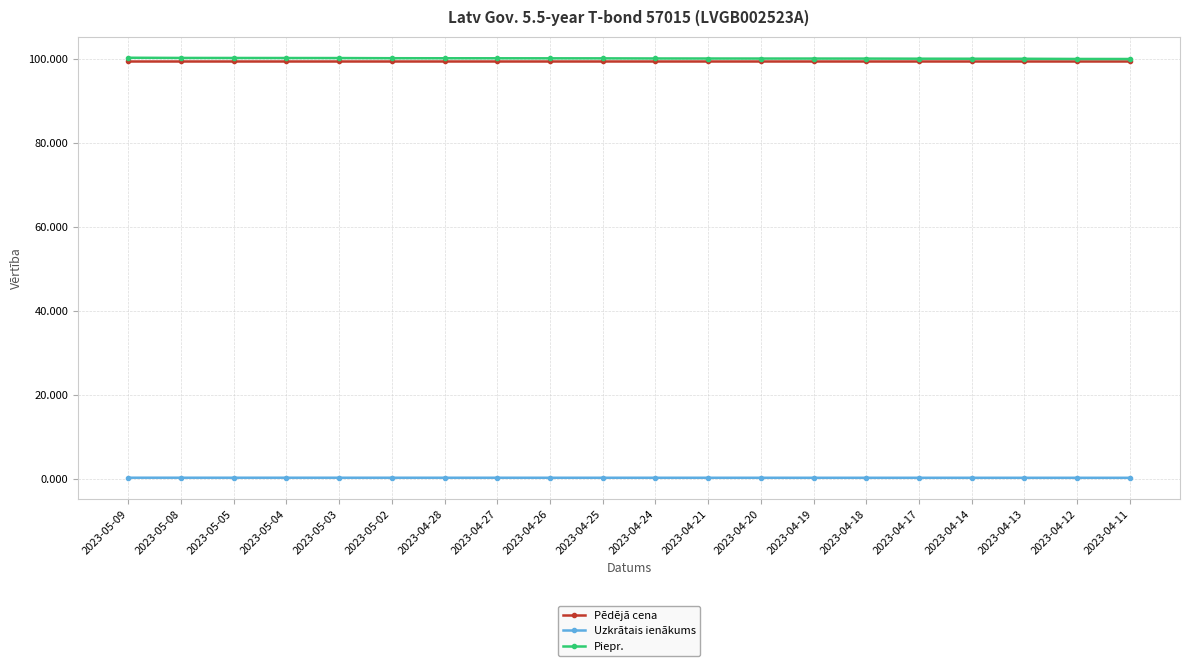

How many lines are shown in the chart?

3